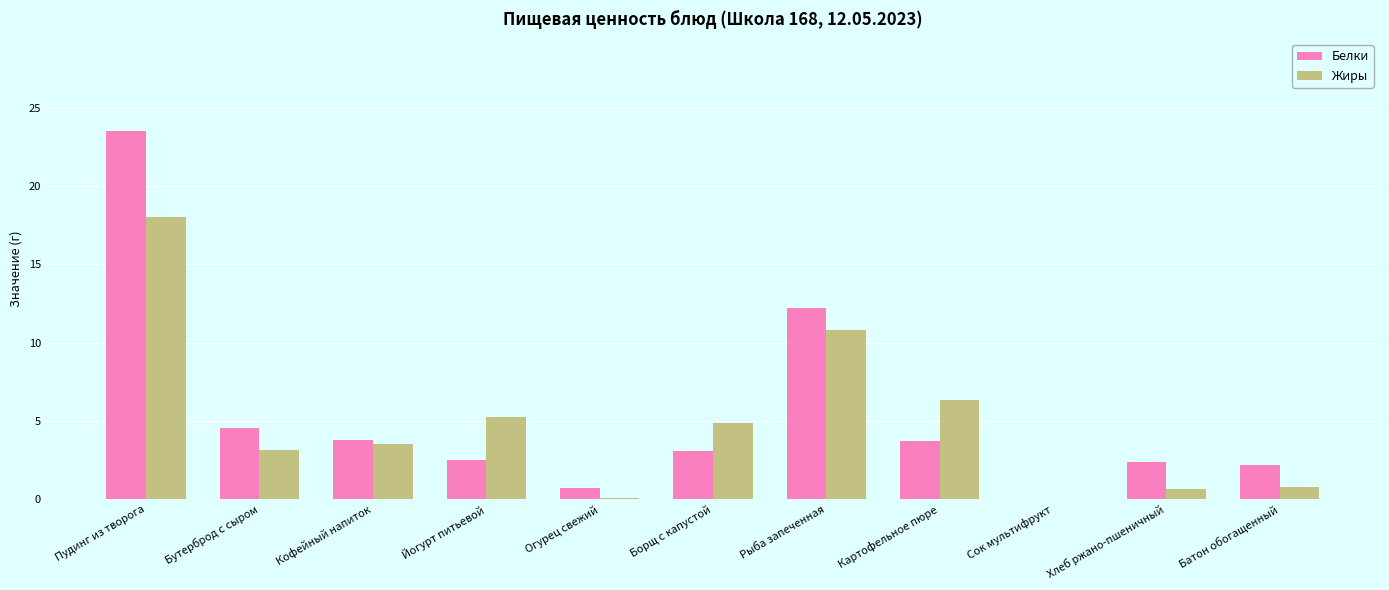

At which category is the sum across all series the highest?

Пудинг из творога